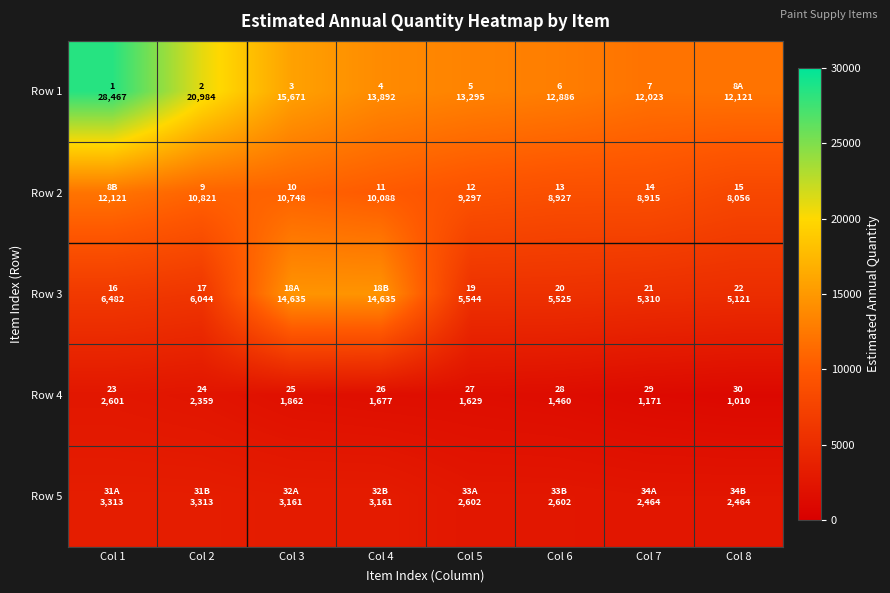

Which category has the lowest value across all series?

Col 8